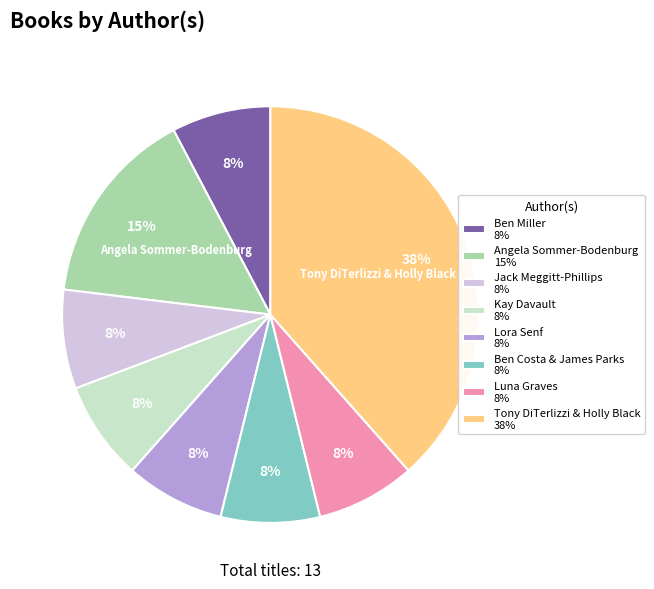

Is the sum of Ben Miller 8% and Ben Costa & James Parks 8% greater than half?

No